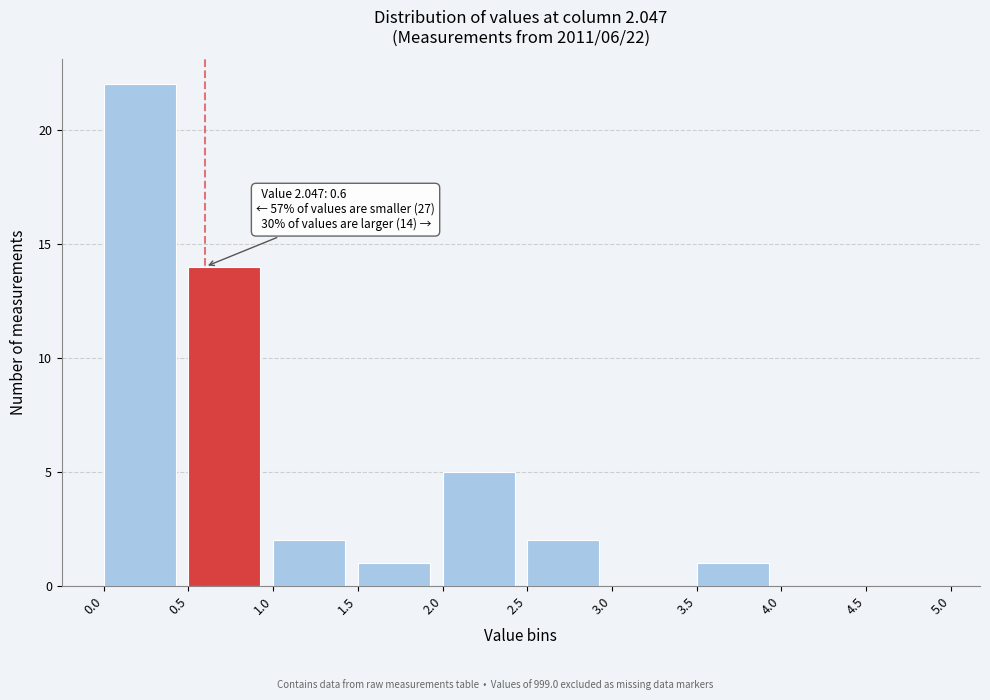

Which range on the x-axis has the tallest bar?

0.0 to 0.5